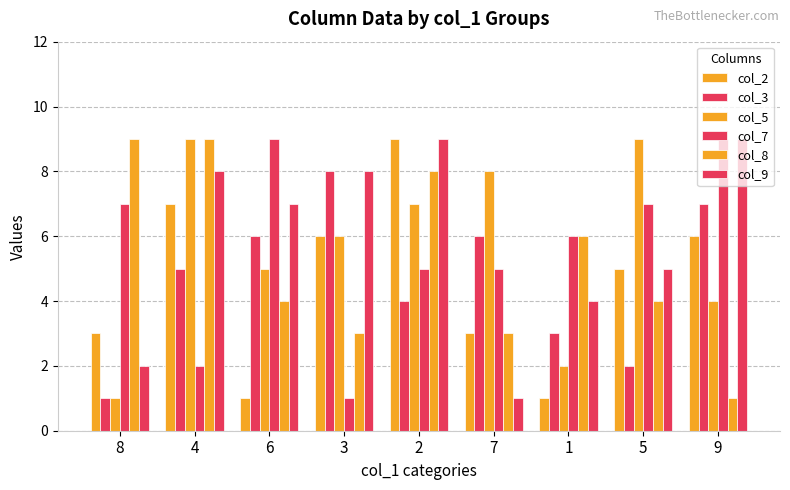

Are the bars horizontal?

No